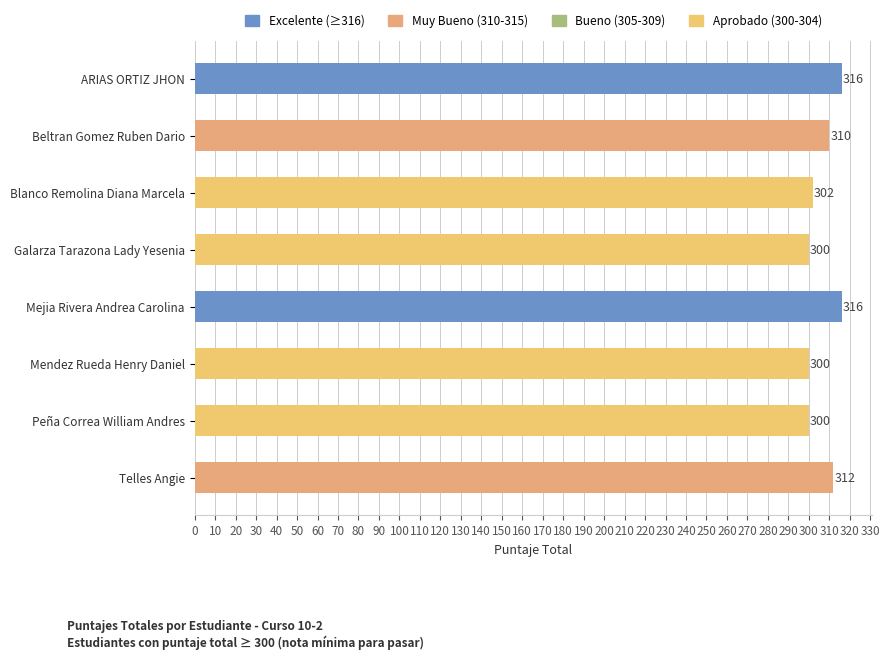

What is the minimum value shown in the chart?

300